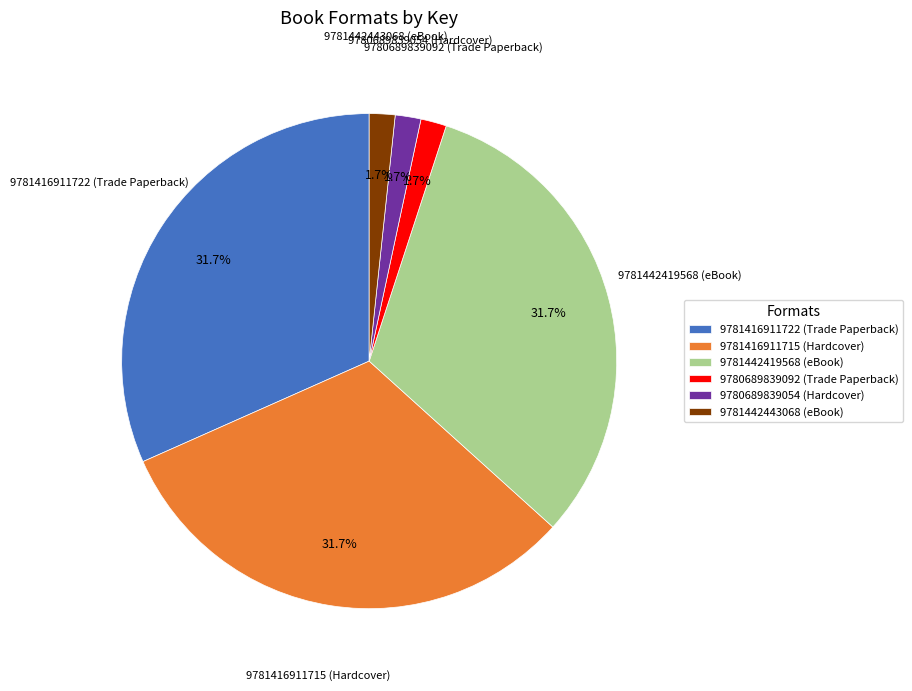

Is there a majority slice in this chart?

No